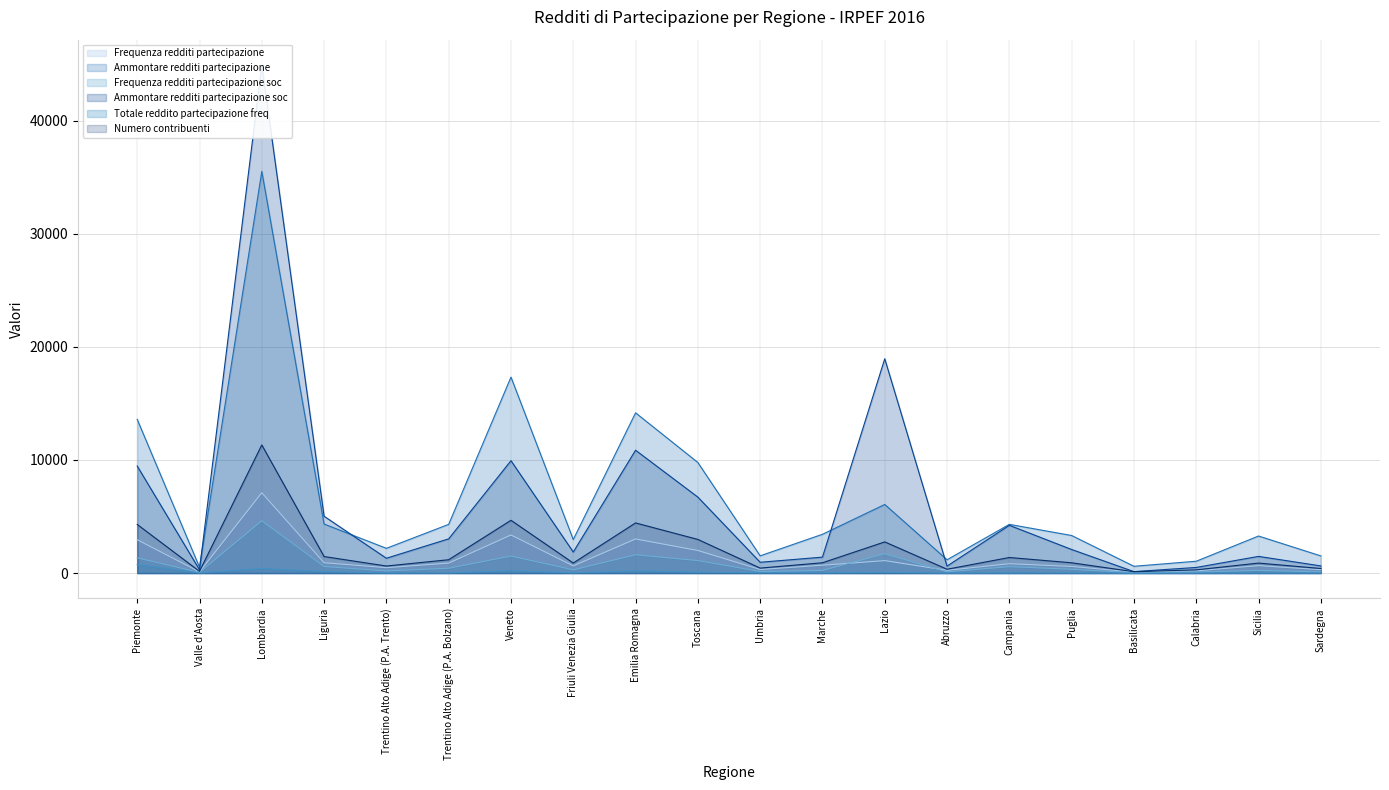

Where does the Frequenza redditi partecipazione soc series first go above 333?

Piemonte